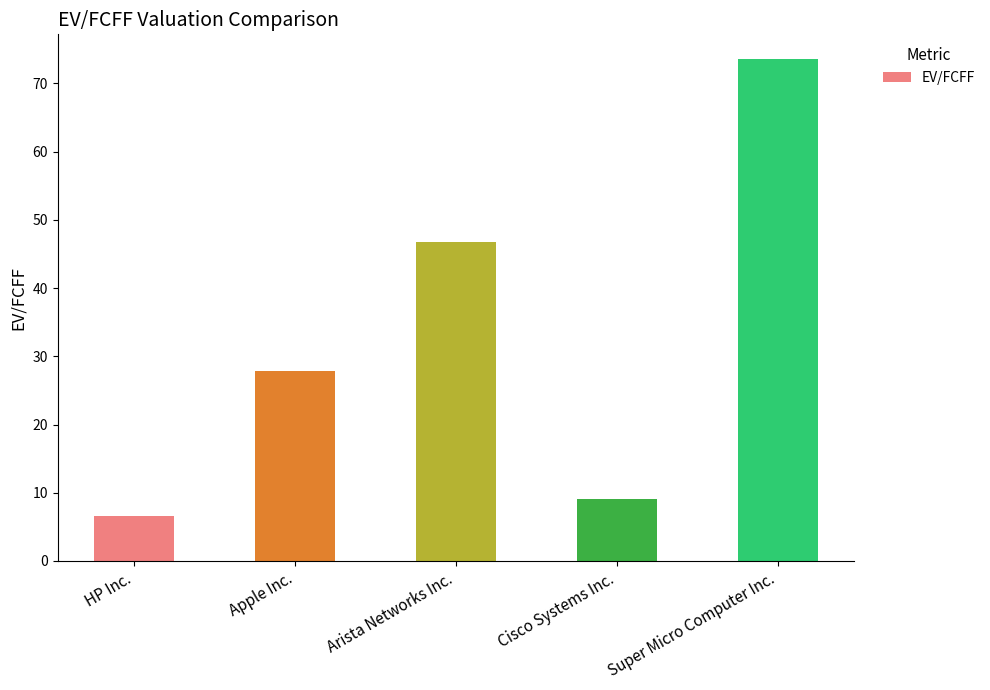

Reading left to right, list all the values displayed in this chart.

6.7	27.8	46.7	9.1	73.5